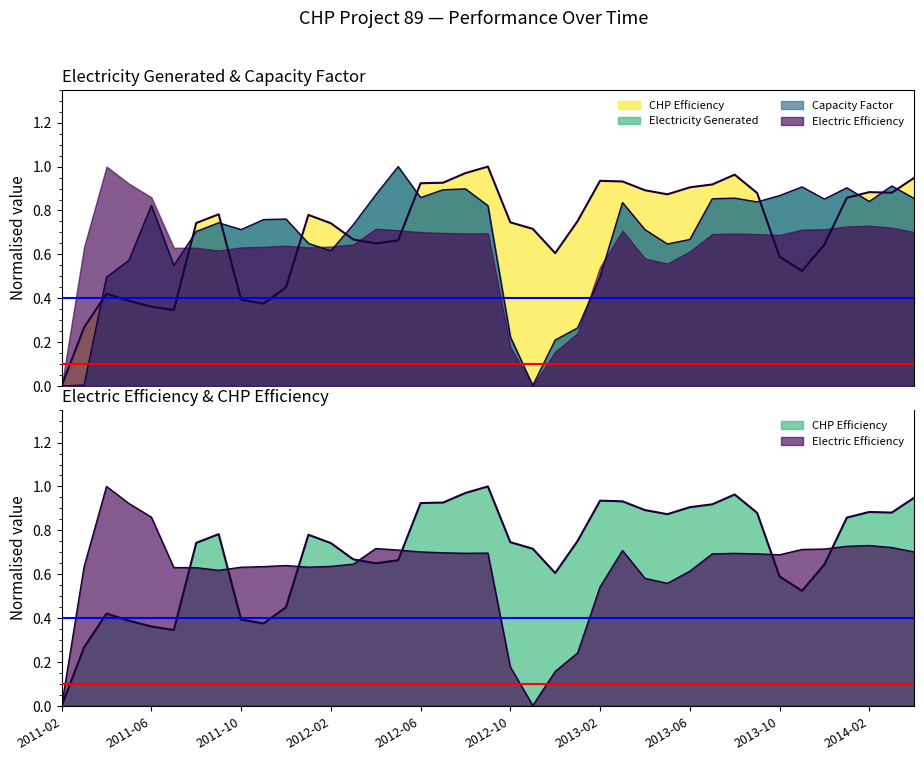

Which series has the largest range (max minus min)?

Electricity Generated